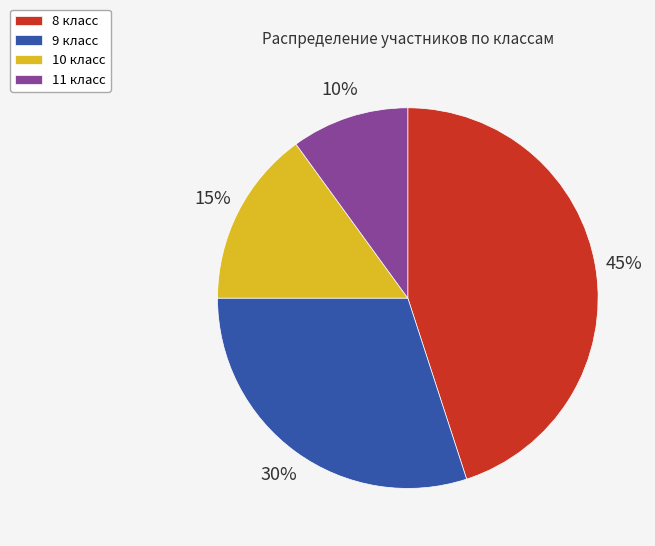

To the nearest percent, what is the difference between the 10 класс and 9 класс slice percentages?

15%